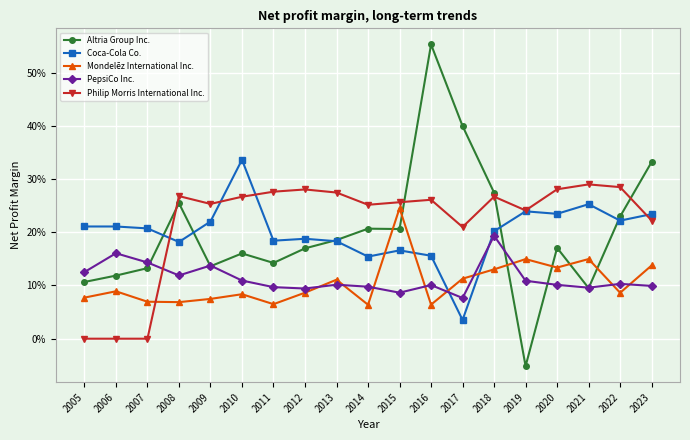

What is the sum of all Mondelēz International Inc. values?

2.0